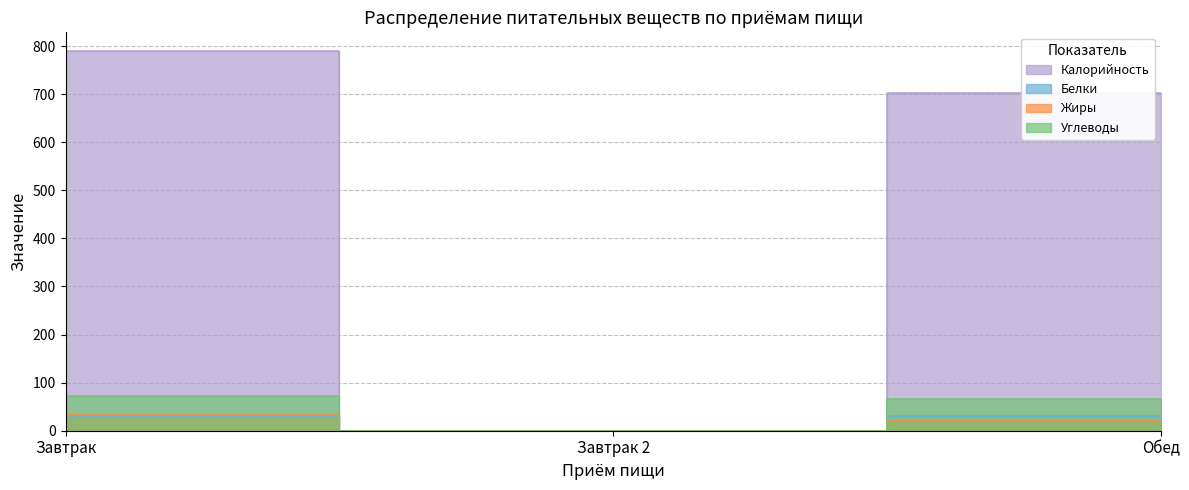

Reading right to left, list all the values displayed in this chart.

Калорийность: 703	0	789
Белки: 30	0	30
Жиры: 23	0	33
Углеводы: 67	0	73